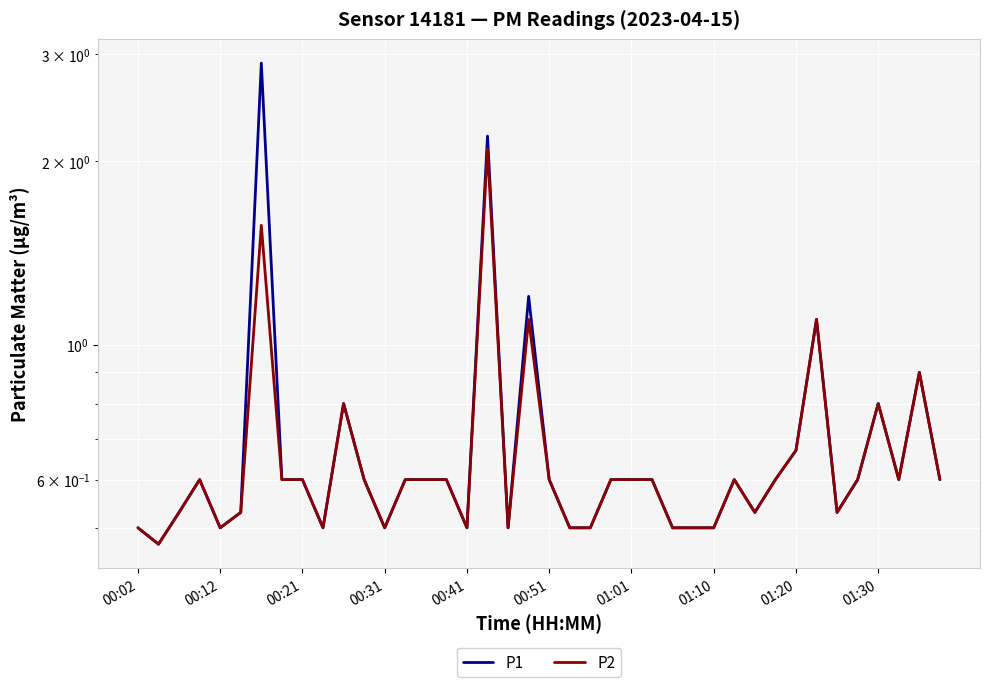

How many categories are shown in the chart?

40